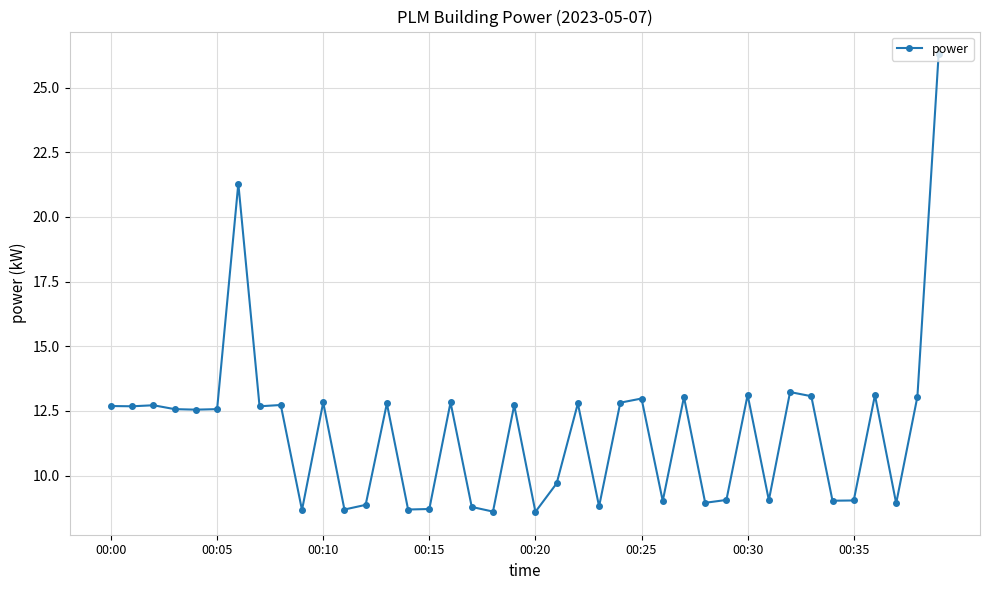

What is the maximum value shown in the chart?

26.3